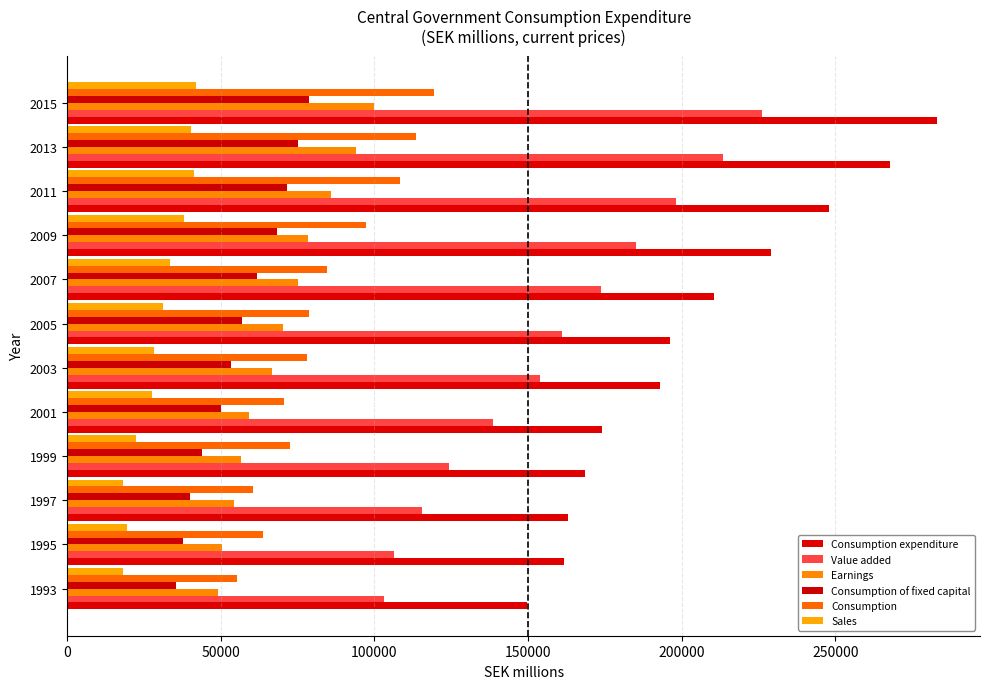

What is the average value of the Consumption of fixed capital series?

56070